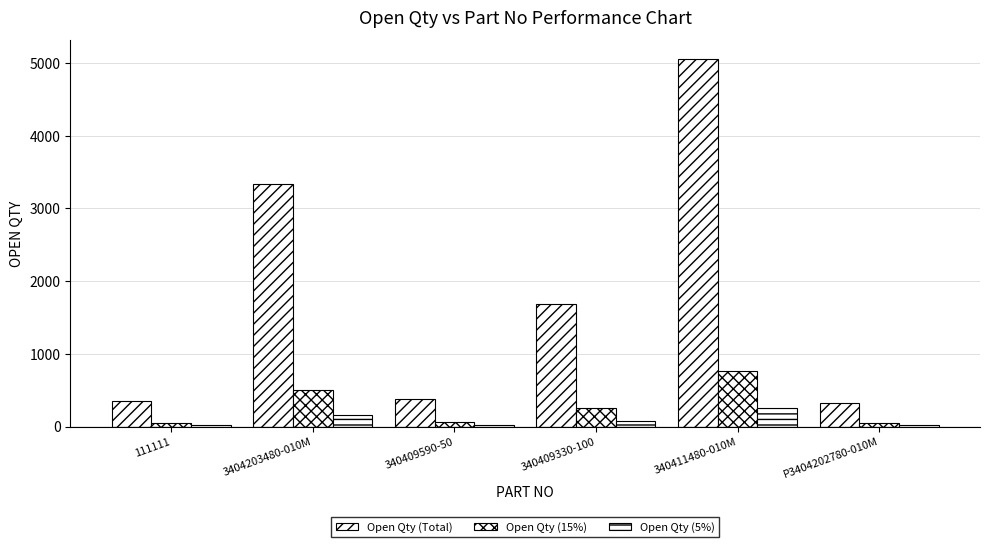

Count the number of data series in this chart.

3